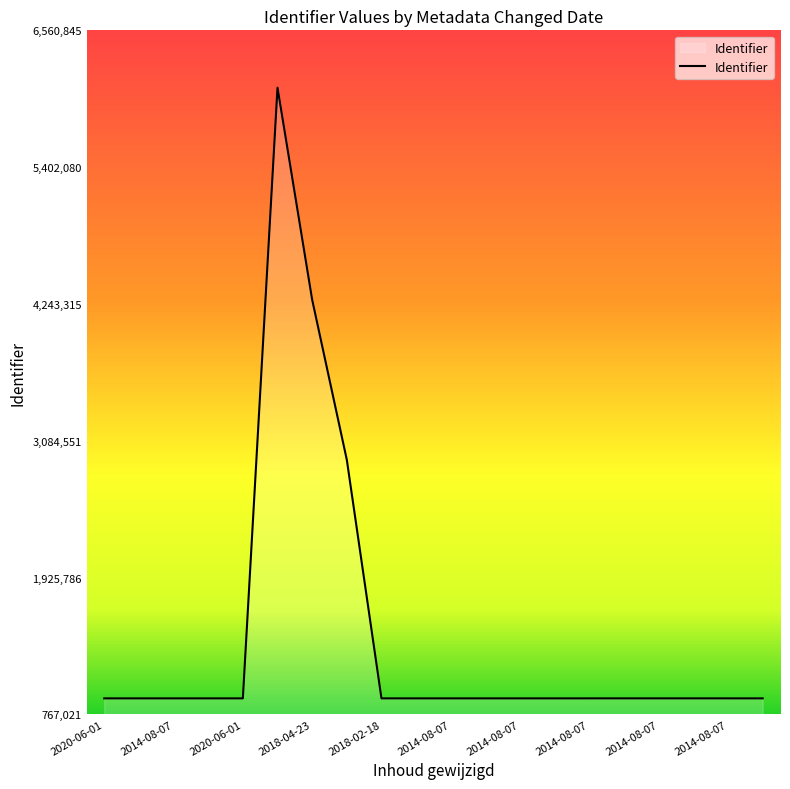

What is the greatest value displayed?

6074857